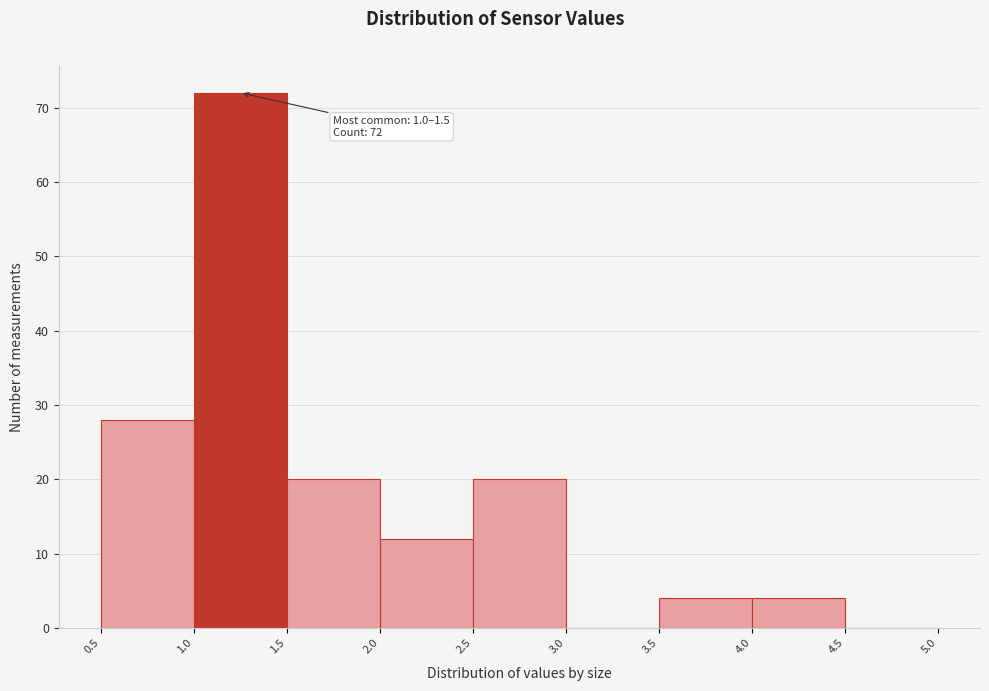

Which range on the x-axis has the tallest bar?

1.0 to 1.5